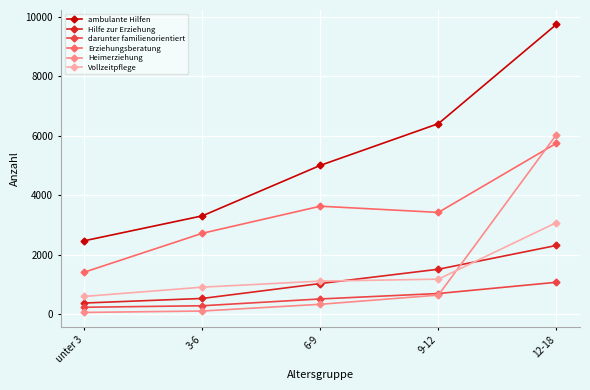

Which series changed the most between unter 3 and 12-18?

ambulante Hilfen